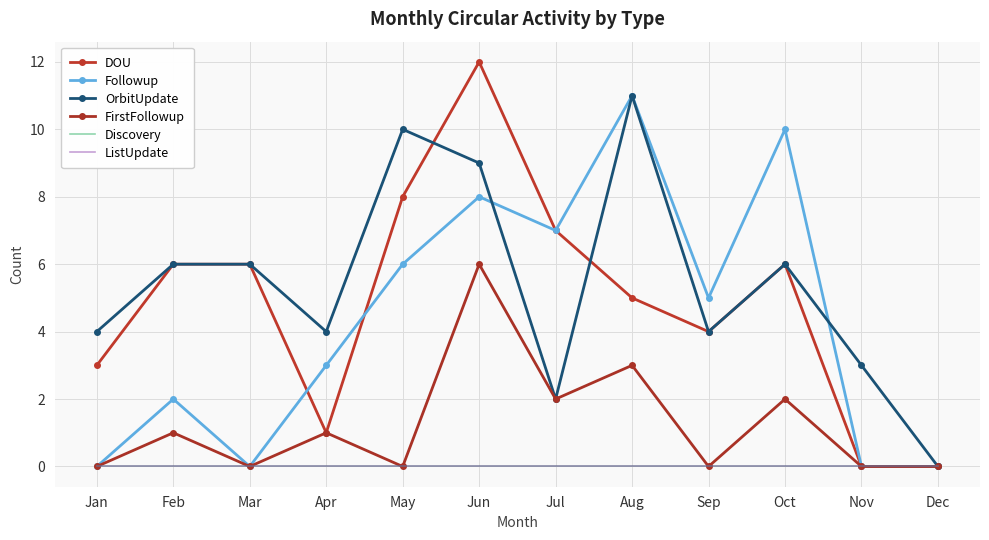

At which label does Discovery reach its minimum?

Jan